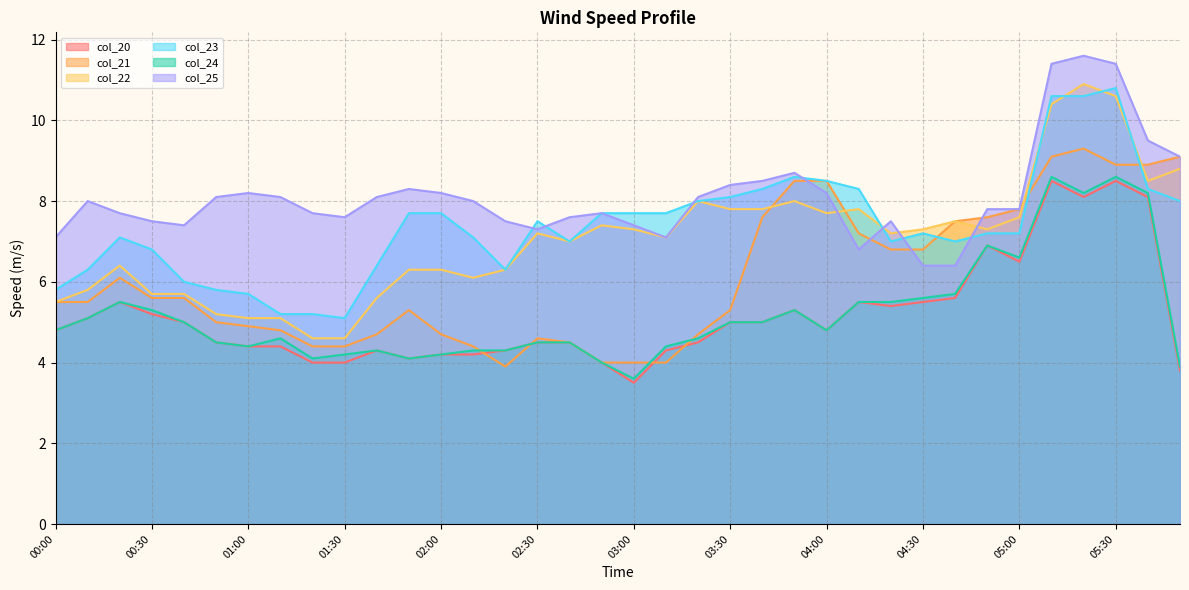

What value does the col_22 series have at 02:20?

6.3